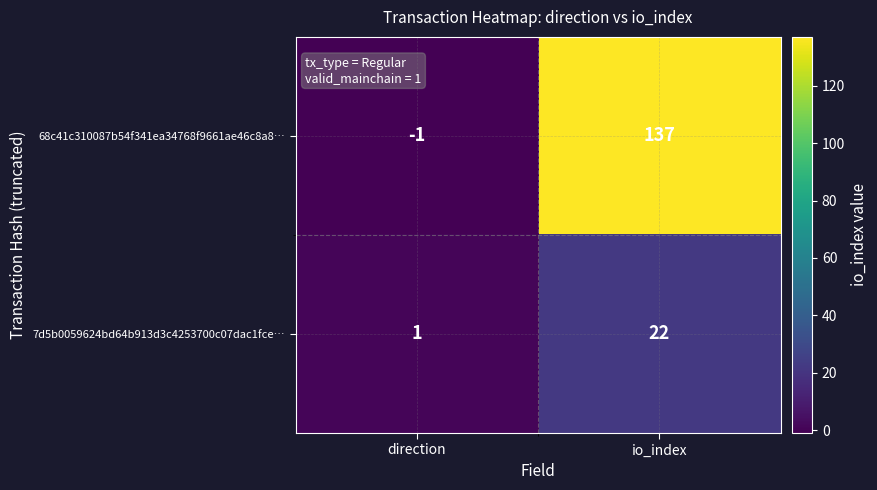

What is the total value across all series at io_index?

159